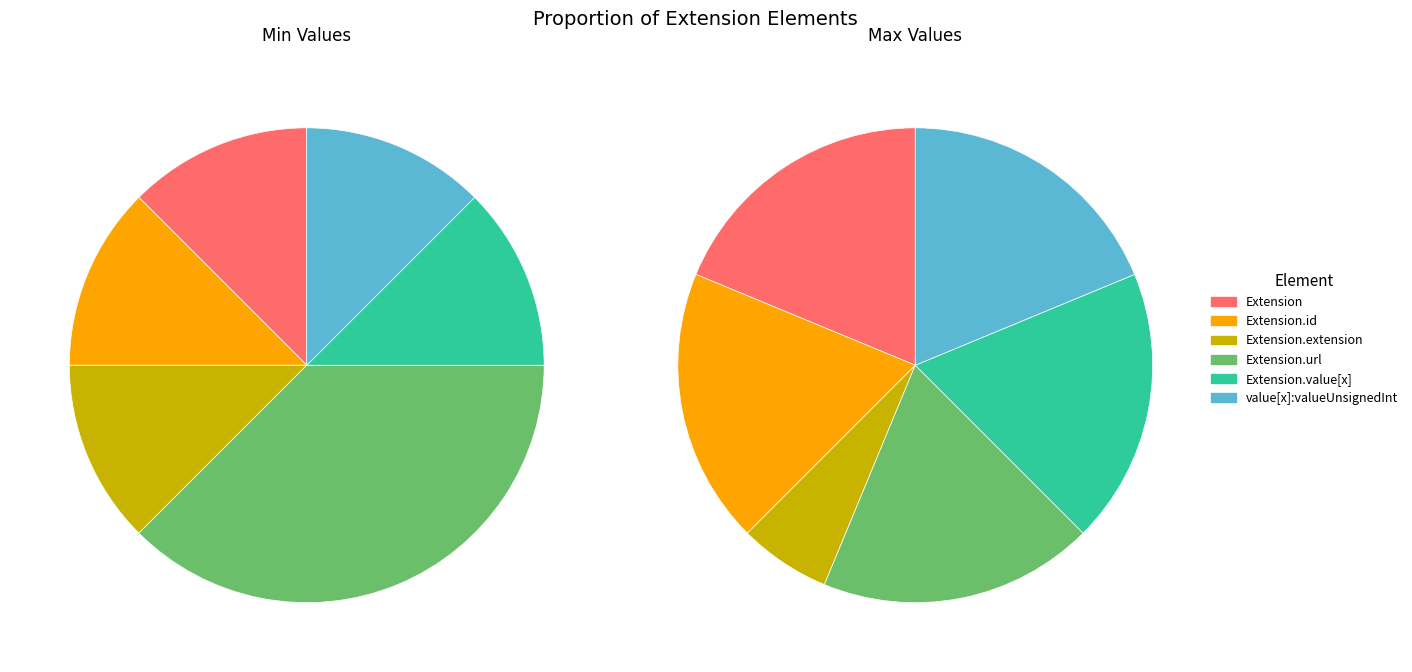

Rank the series at Extension.id from highest to lowest value.

Max_numeric, Min